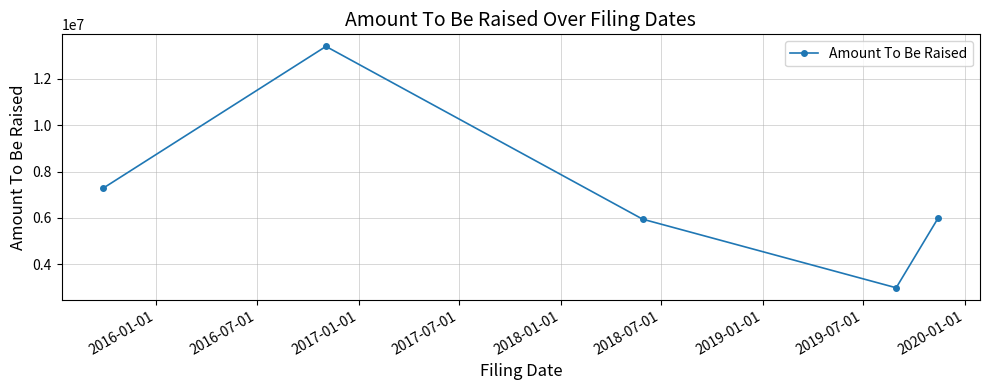

What is the value of the 4th point from the left?

2980168